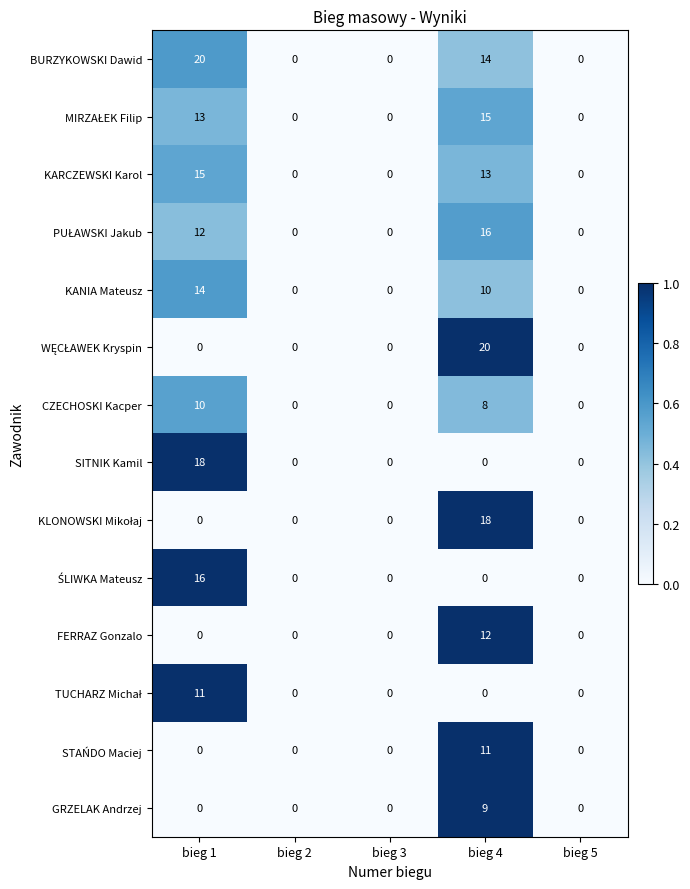

The STAŃDO Maciej series shows 7 at bieg 2. True or false?

False